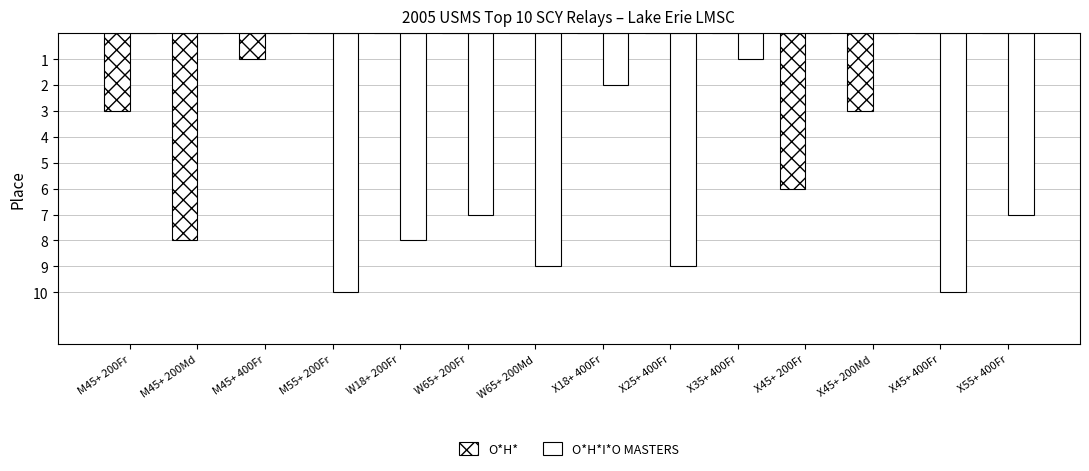

What is the average value of the O*H* series?

2